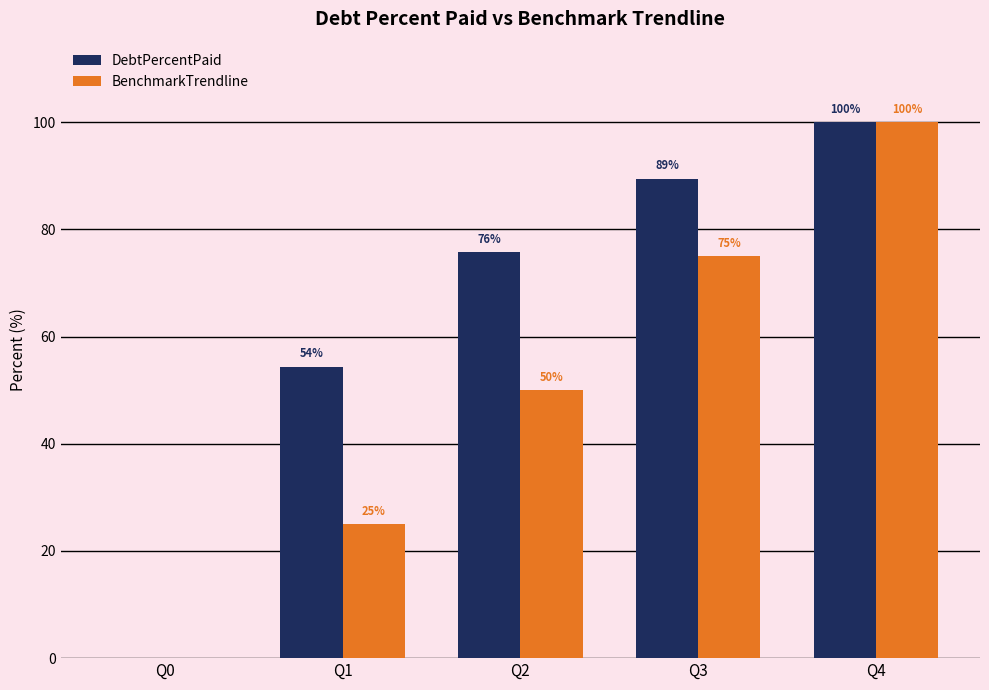

Between Q1 and Q3, which series saw the biggest shift?

BenchmarkTrendline